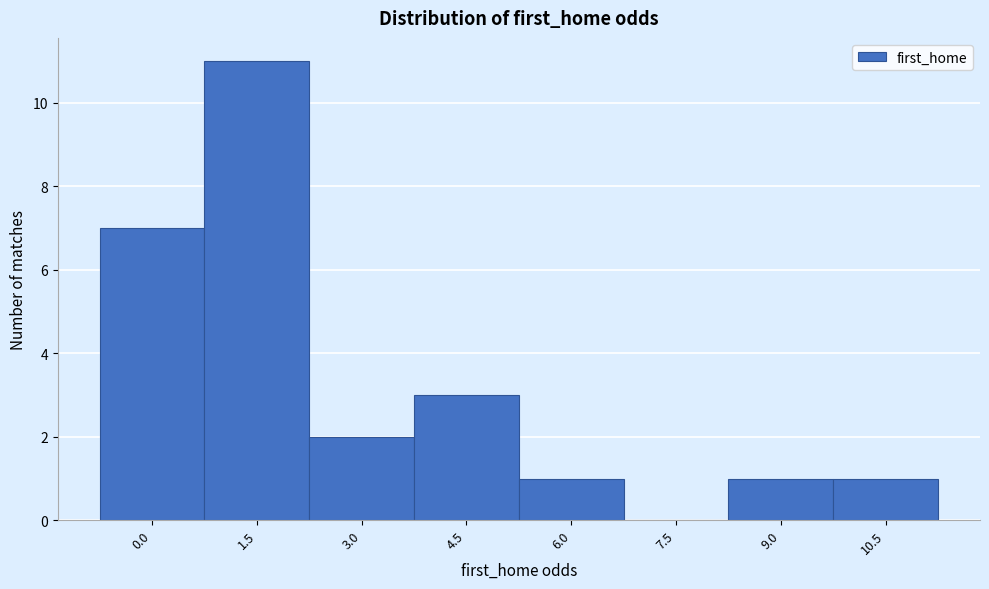

Reading right to left, extract all data points from this chart.

10.5=1	9.0=1	7.5=0	6.0=1	4.5=3	3.0=2	1.5=11	0.0=7